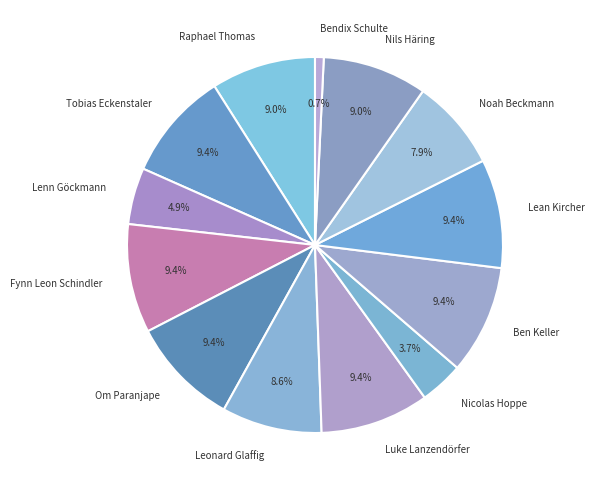

What percentage is NOT represented by Ben Keller?

90.6%